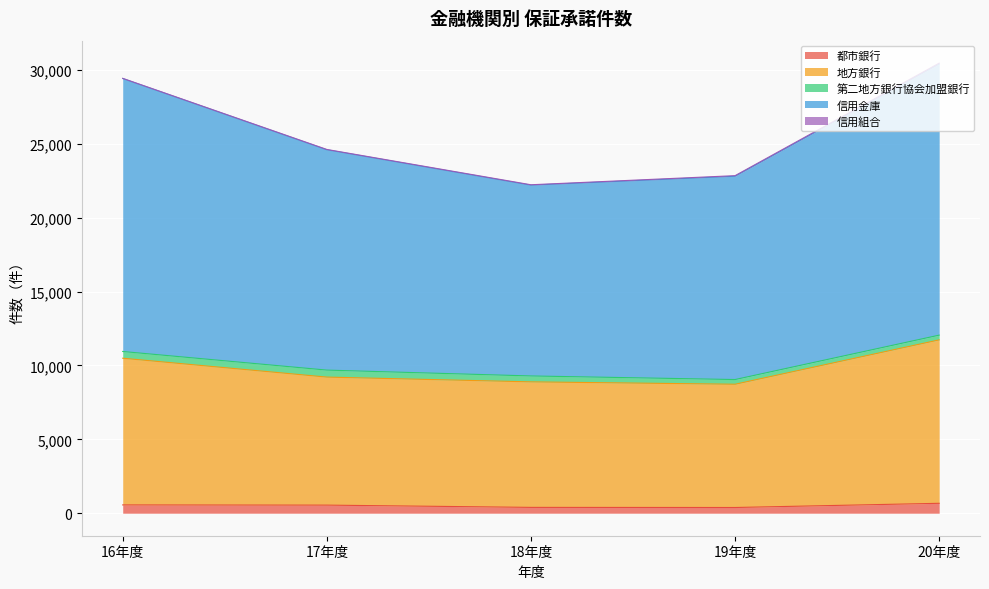

What is the total value across all series at 19年度?

22849